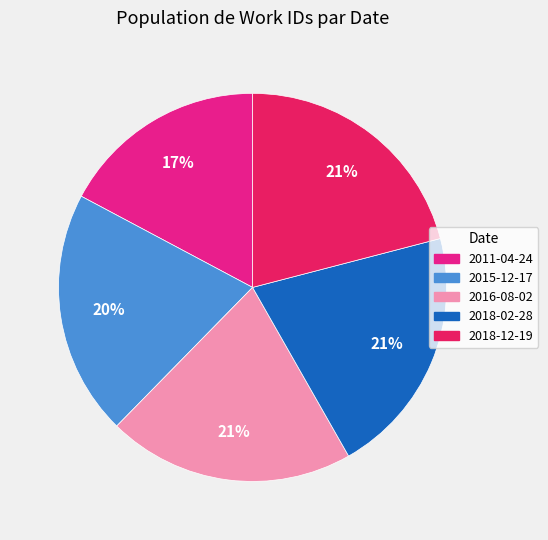

To the nearest percent, what is the difference between the largest and smallest slice percentages?

4%